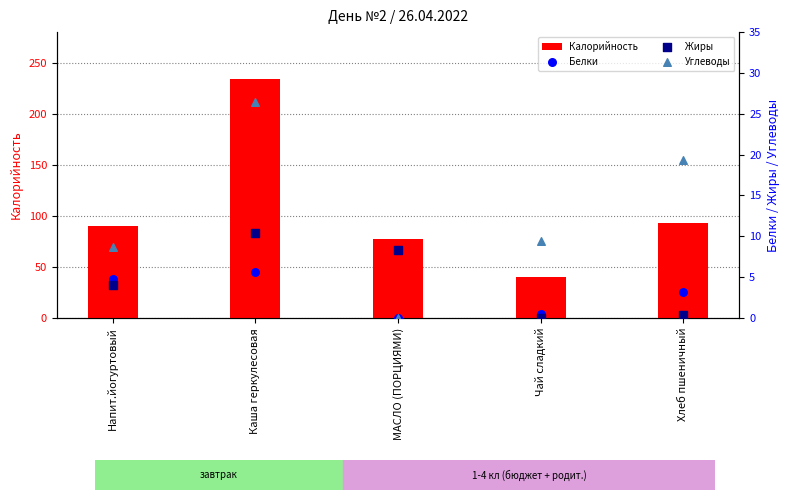

What is the total value across all series at МАСЛО (ПОРЦИЯМИ)?

85.4